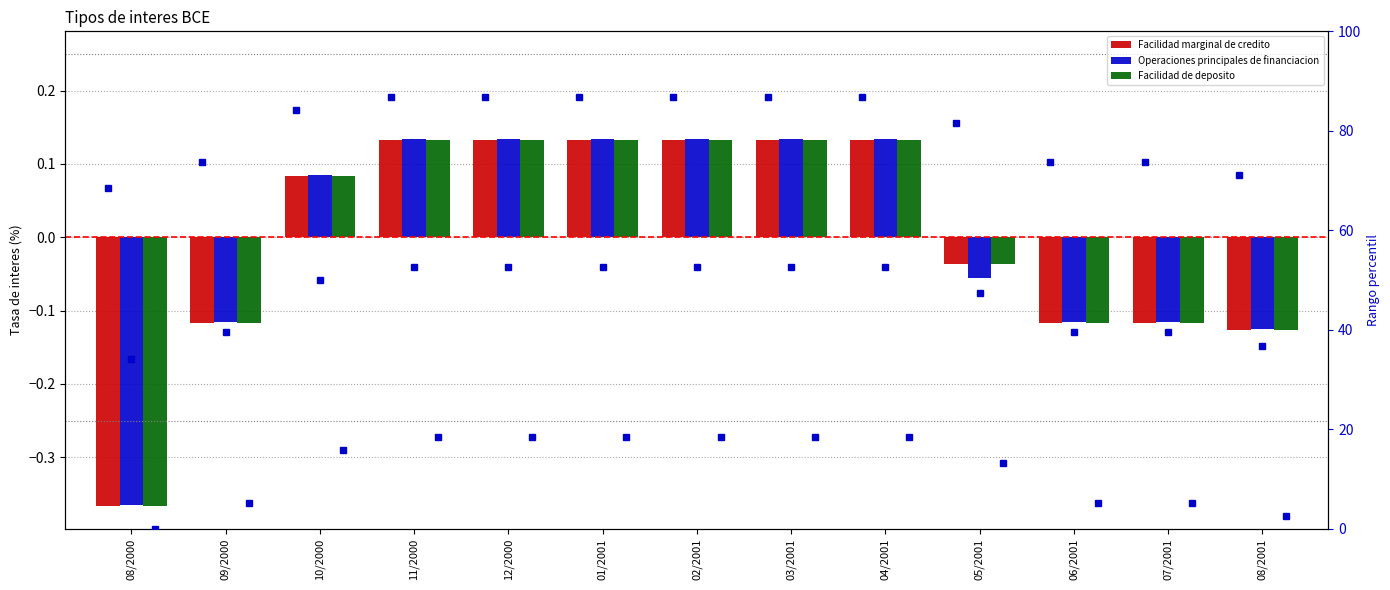

Which series changed the most between 05/2001 and 08/2001?

Facilidad marginal de credito (percentile)